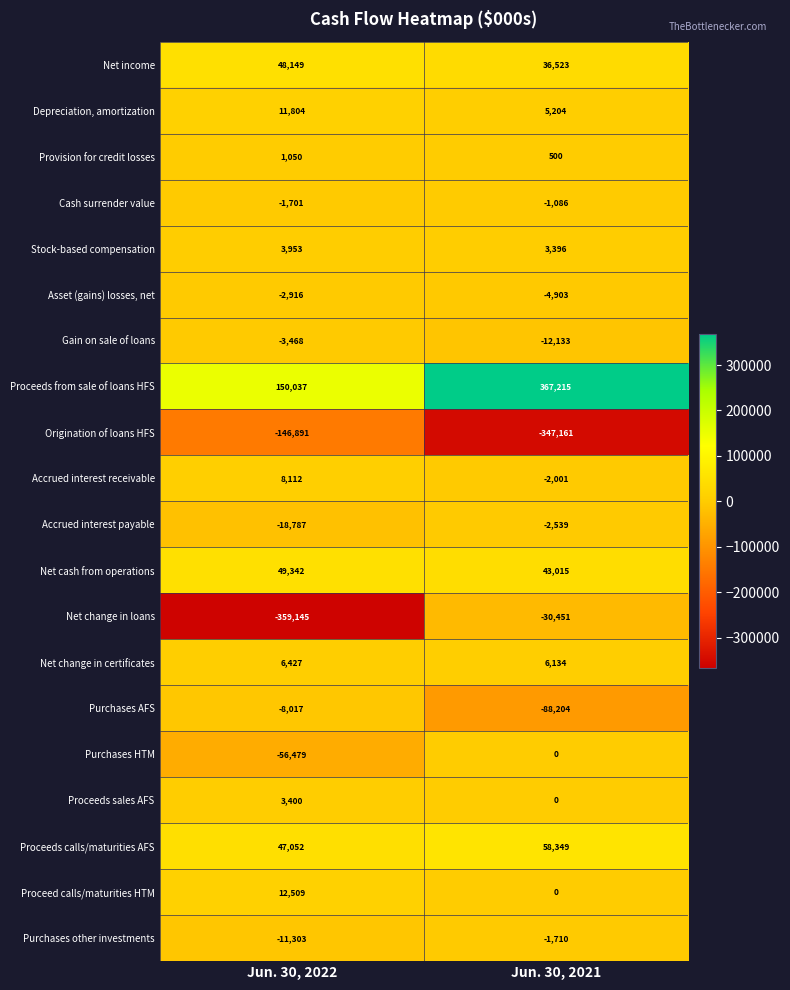

What is the minimum value for Asset (gains) losses, net?

-4903